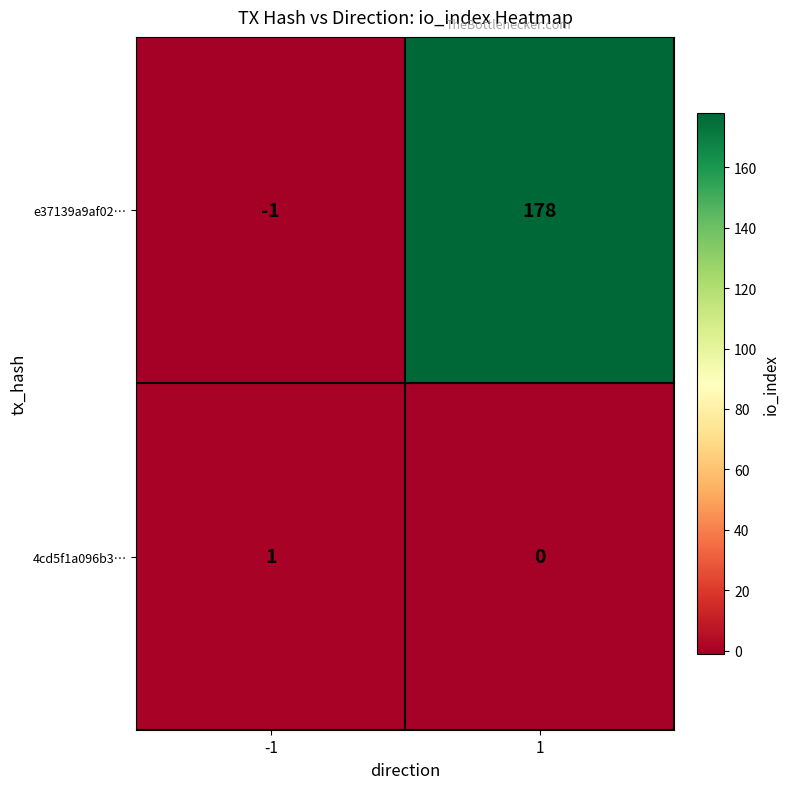

What is the difference between the maximum and minimum values in the e37139a9af02… series?

179